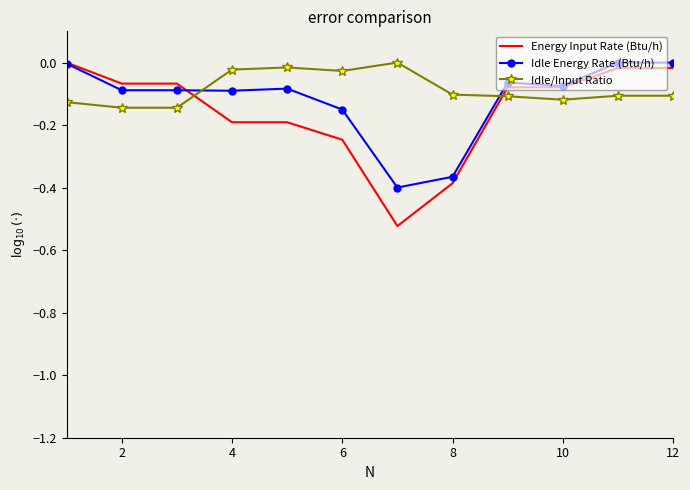

Which series has the largest total across all categories?

Idle/Input Ratio